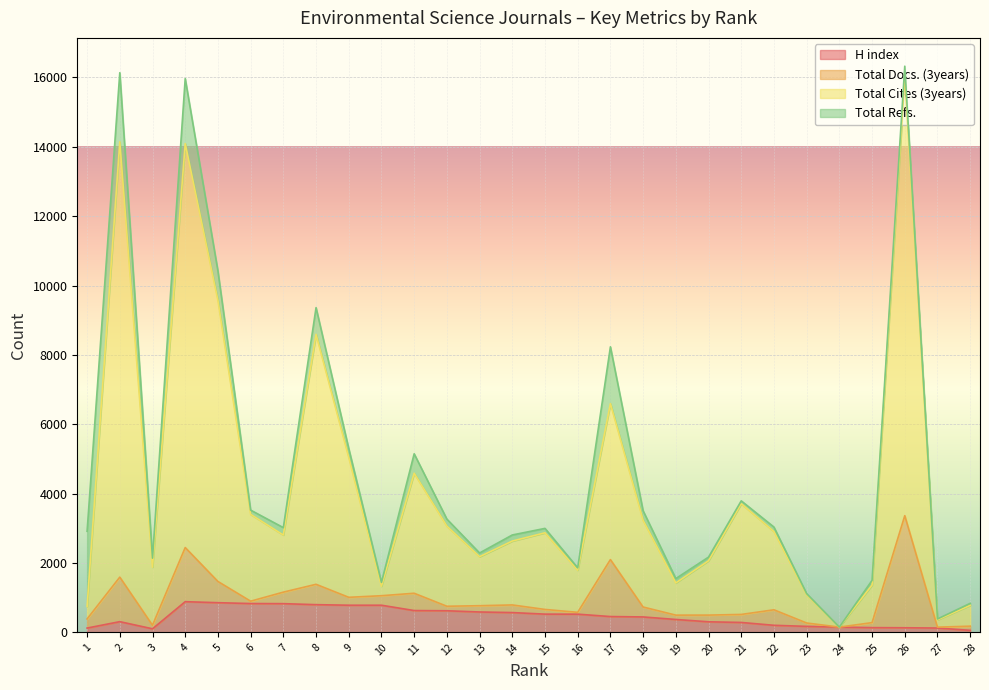

The Total Cites (3years) series shows 2247 at 19. True or false?

False